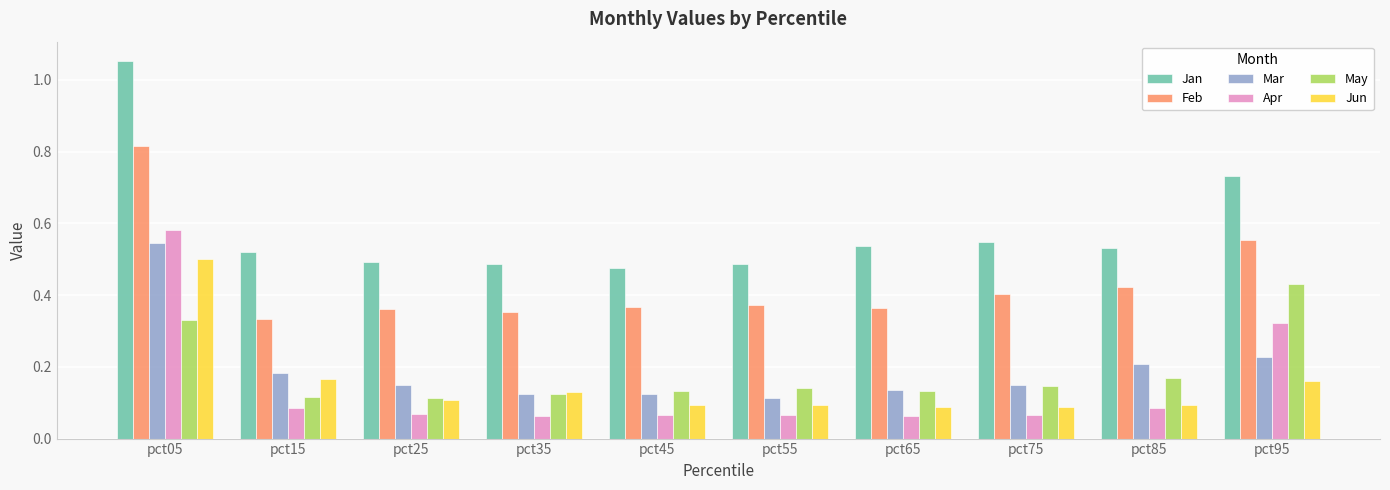

What is the total value across all series at pct85?

1.5